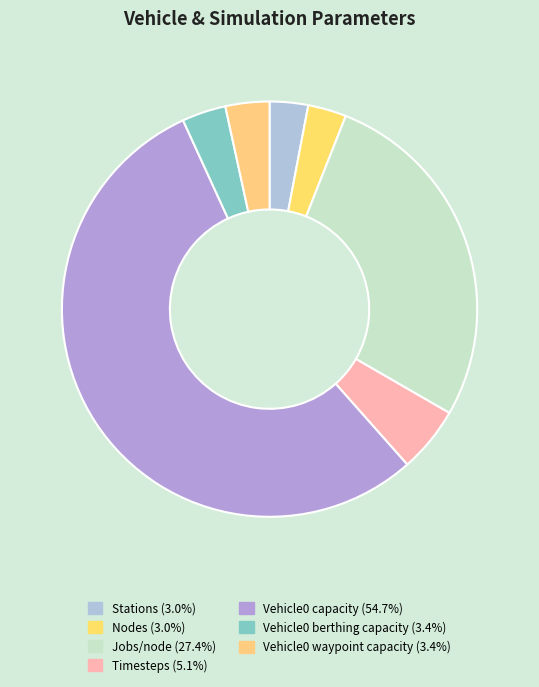

To the nearest percent, what is the combined percentage of Vehicle0 capacity and Nodes?

58%